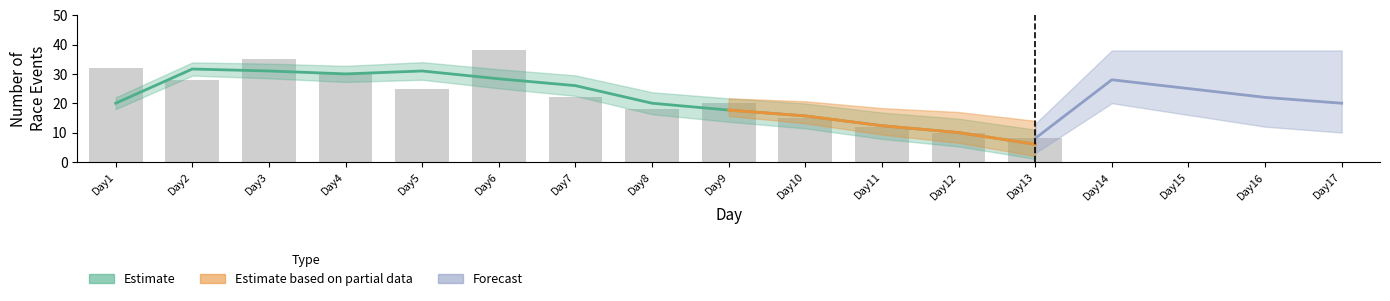

Are the bars horizontal?

No